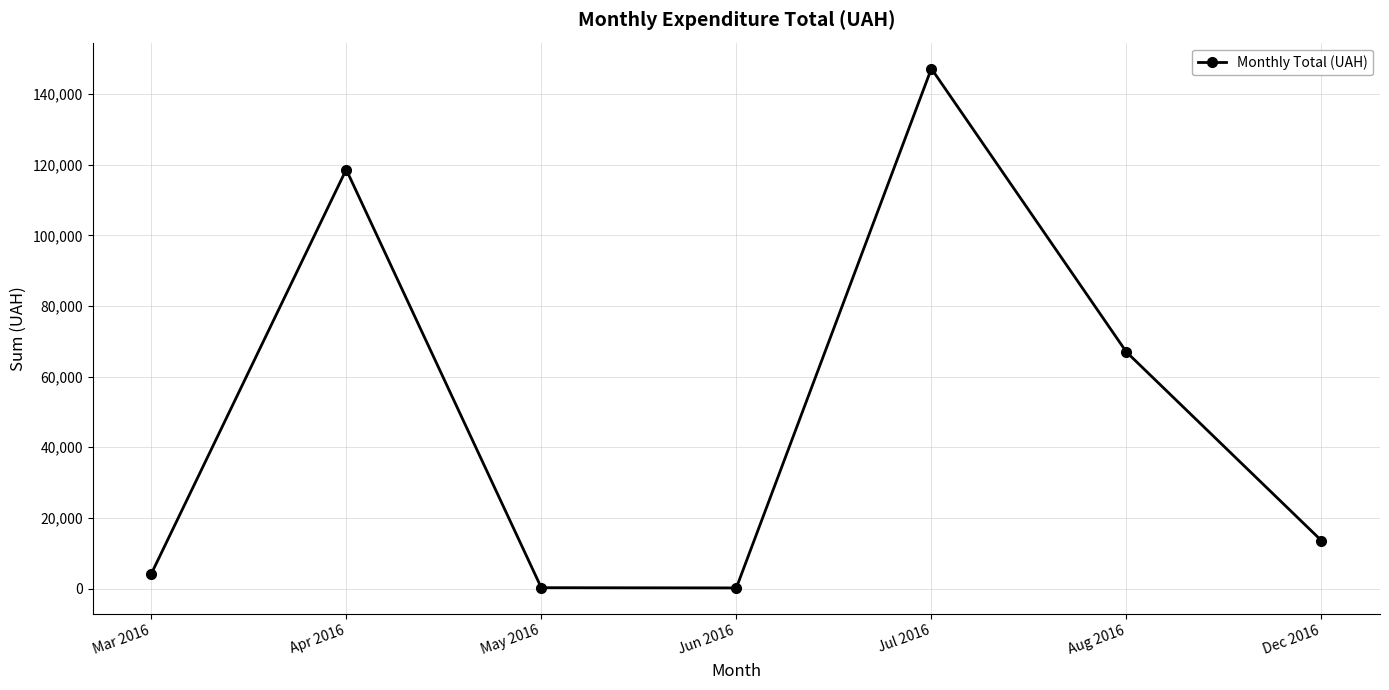

How many points are higher than both their immediate neighbors (excluding endpoints)?

2